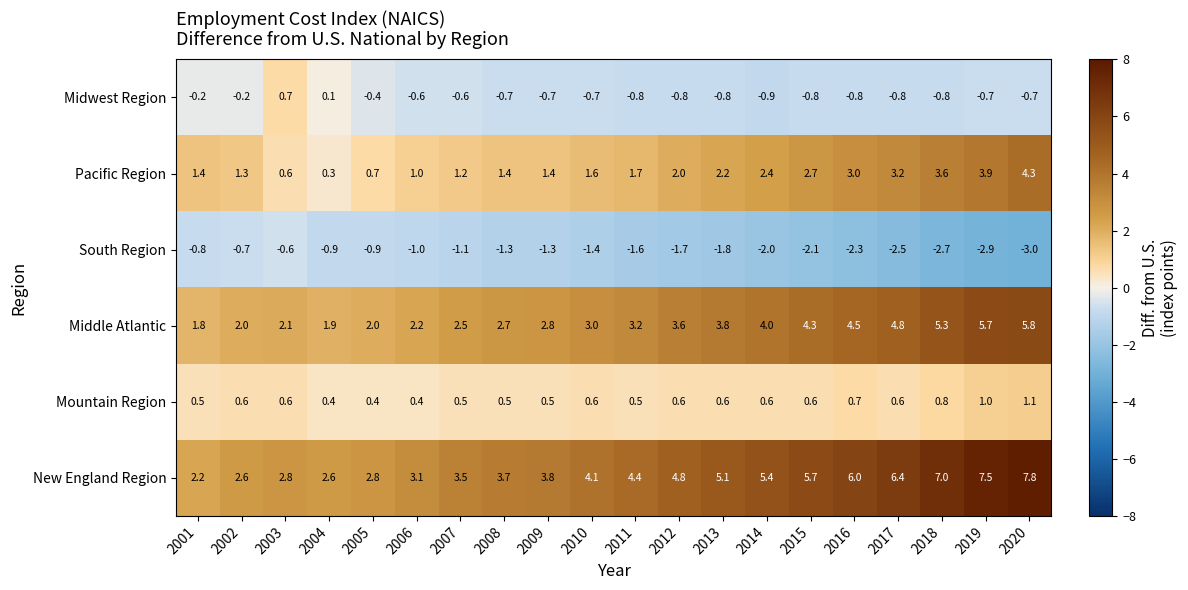

Is it true that Midwest Region equals 0.7 at 2003?

True